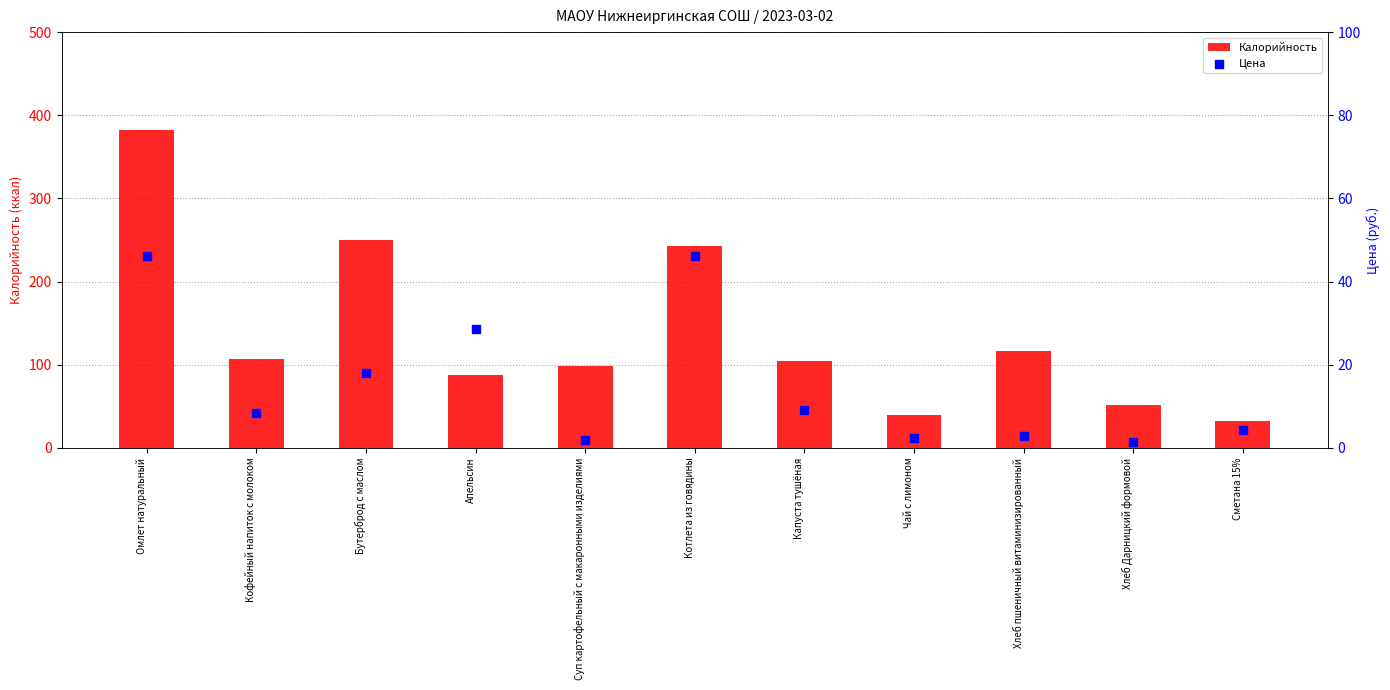

What is the total value across all series at Бутерброд с маслом?

267.9